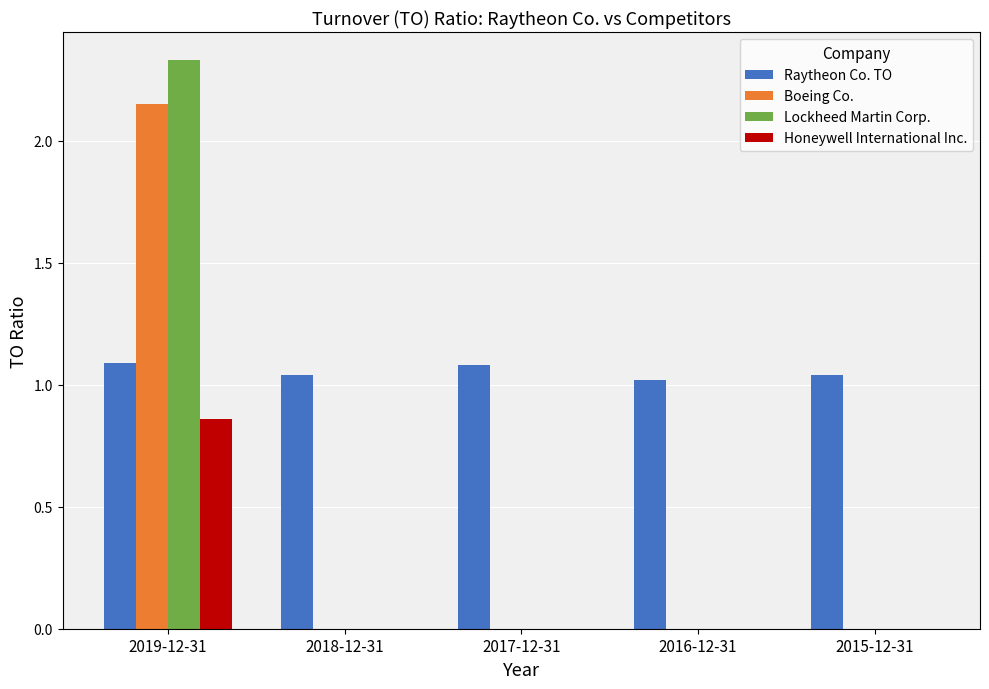

Count the Boeing Co. values in the range 0 to 1.

4